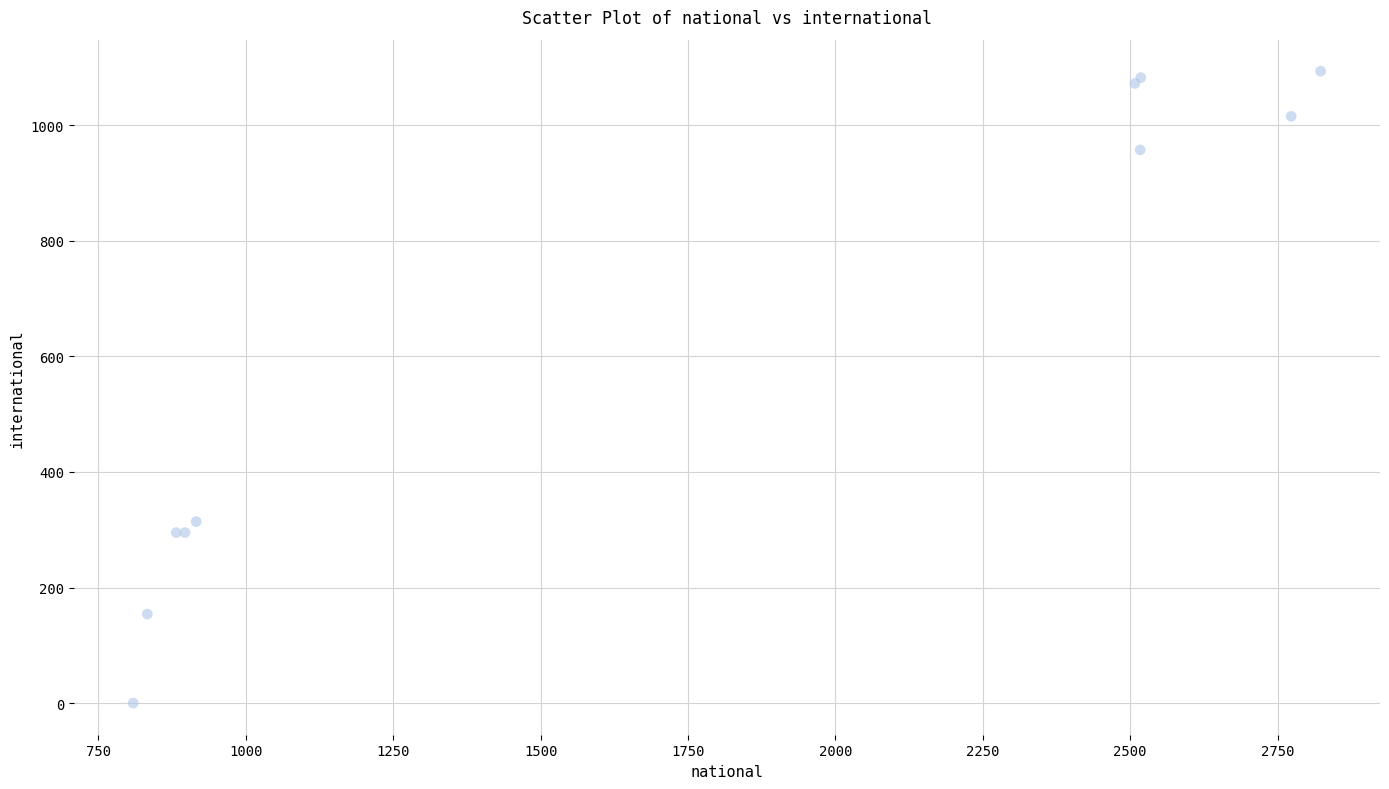

What Y value in the scatter plot is closest to 546?

314